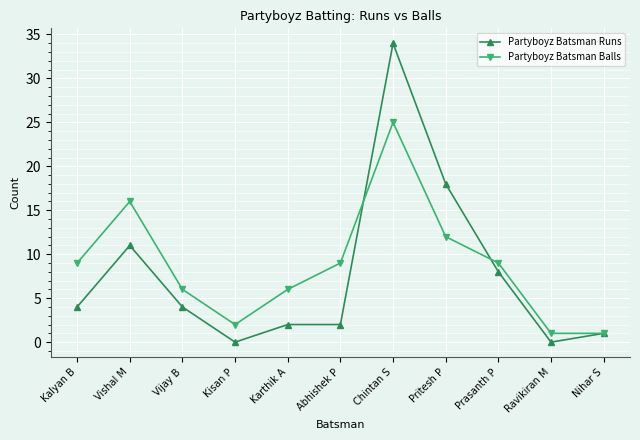

Reading left to right, transcribe all the data shown in this chart.

Partyboyz Batsman Runs: 4	11	4	0	2	2	34	18	8	0	1
Partyboyz Batsman Balls: 9	16	6	2	6	9	25	12	9	1	1